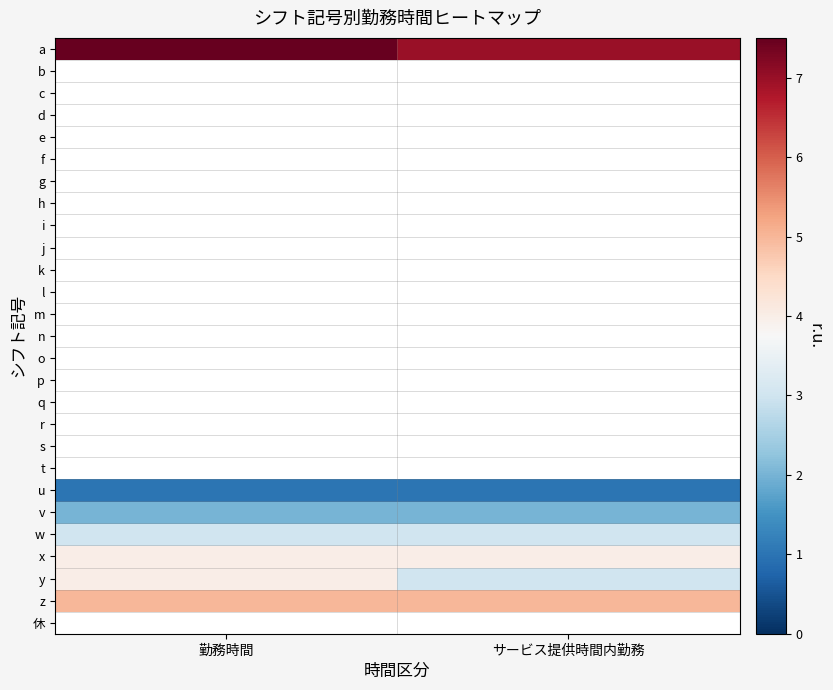

What is the smallest value displayed?

1.0